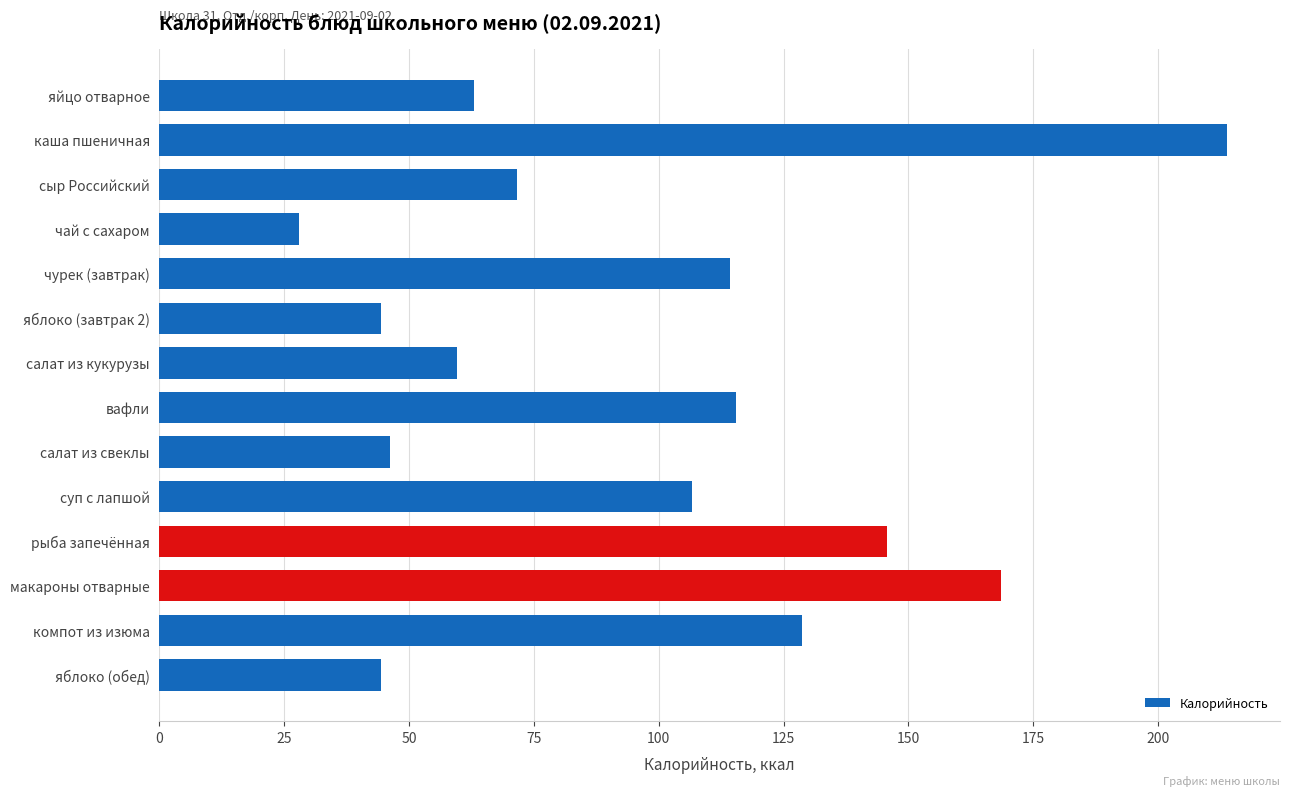

What position from the bottom is сыр Российский?

12